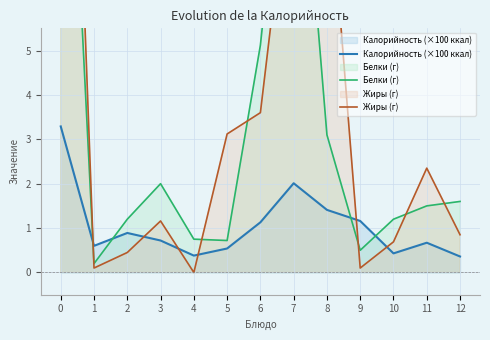

At which label is Жиры (г) closest to 10?

7